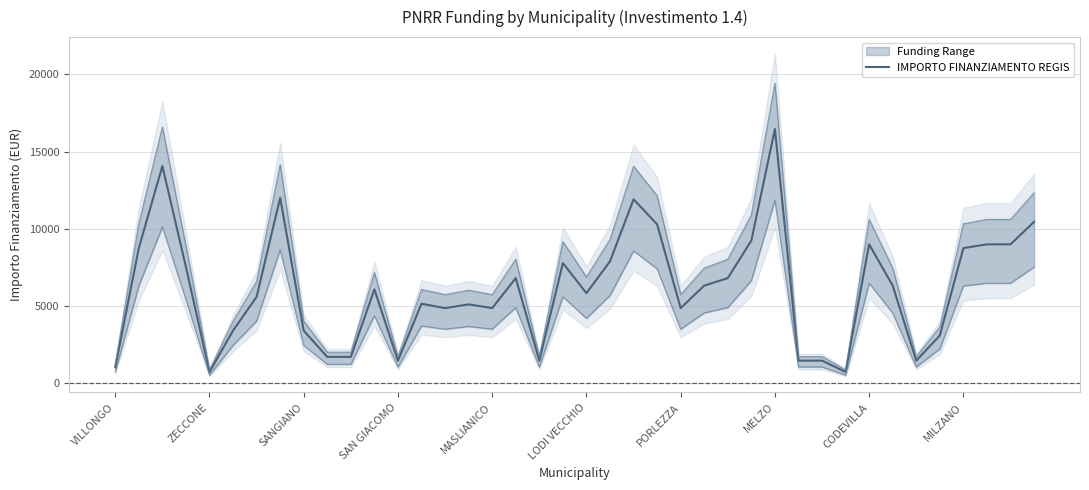

What is the change in value from 17 to 23?

+3486